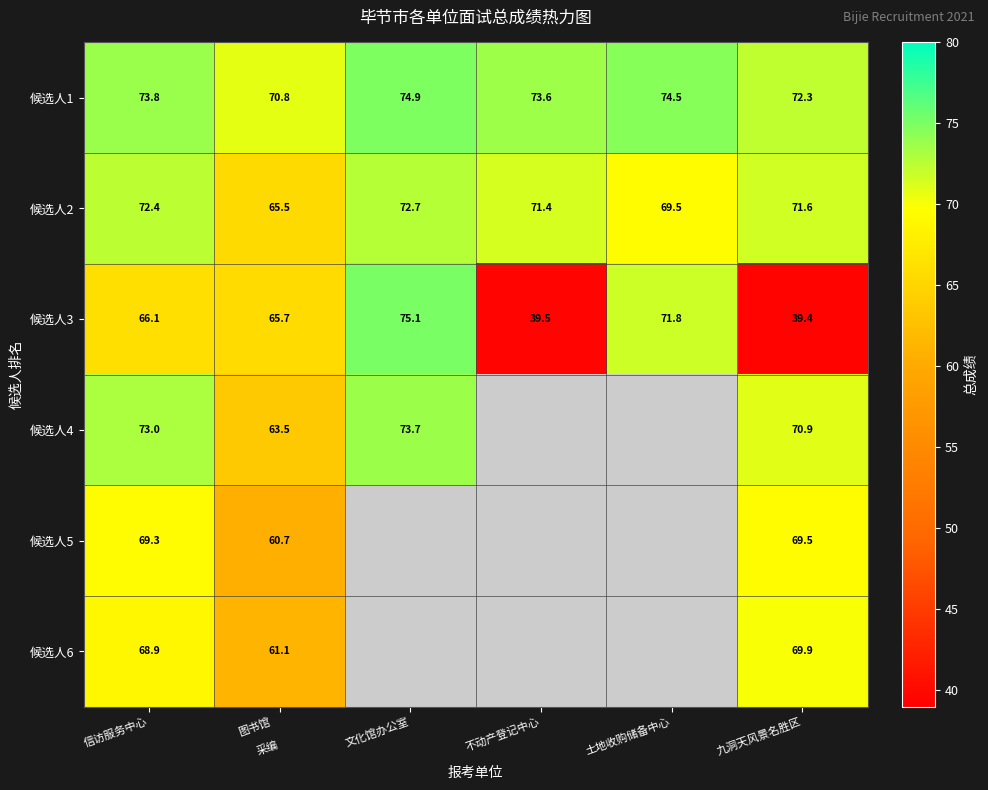

What is the total value across all series at 不动产登记中心?

184.6